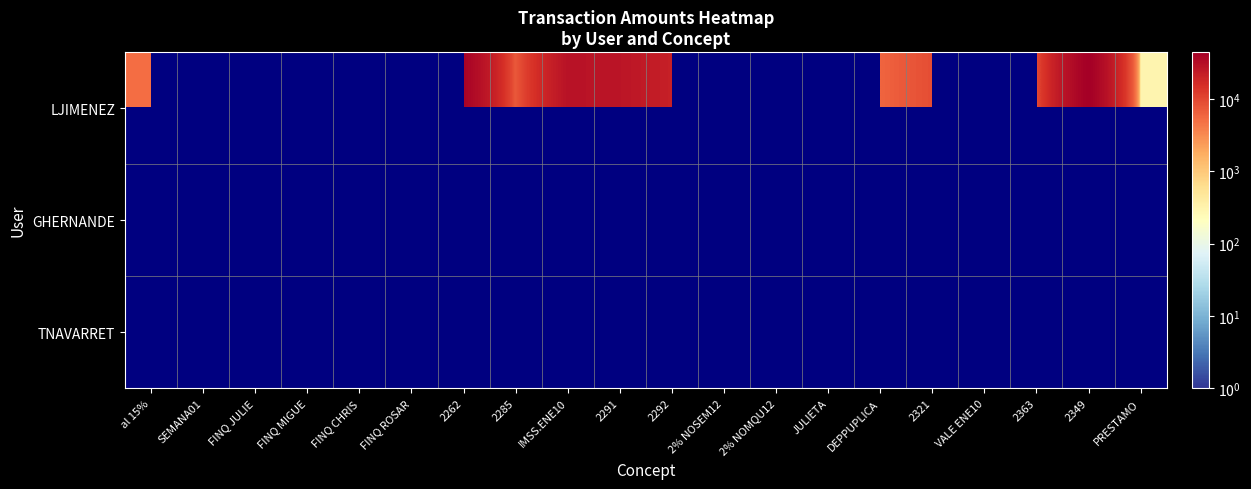

What is the difference between the highest and lowest values at FINQ JULIE?

3221.6